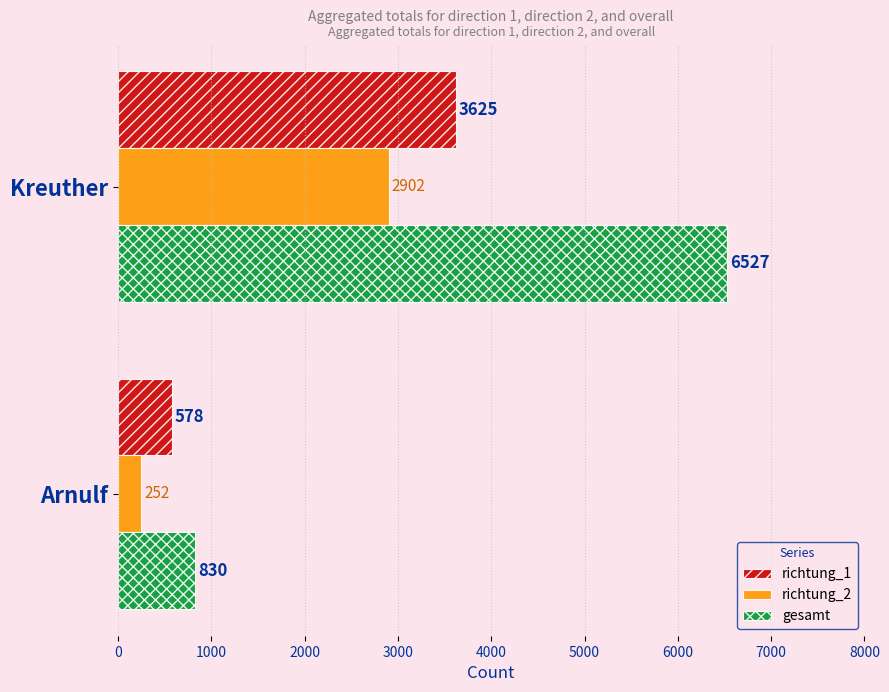

How many series are shown in this chart?

3